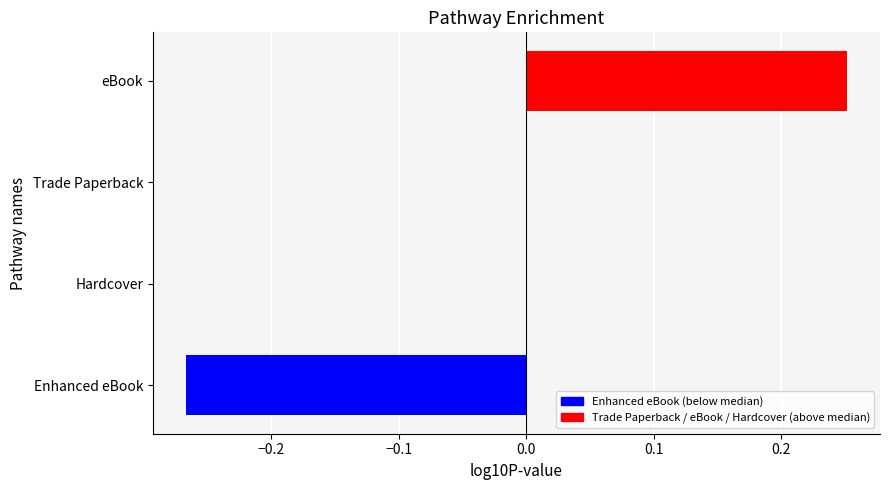

What is the change in value from Hardcover to eBook?

+0.3